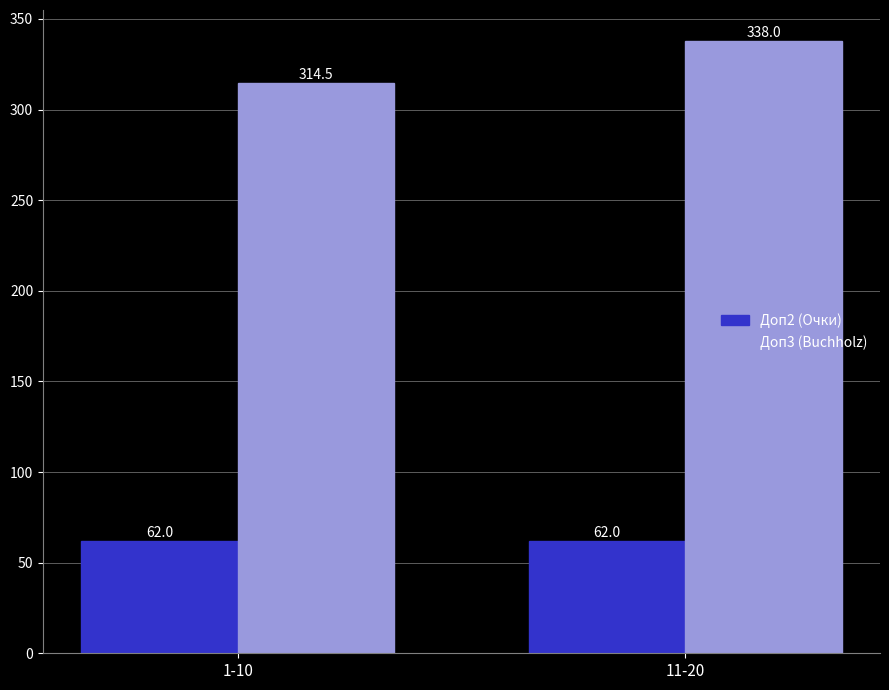

Is it true that Доп3 (Buchholz) equals 176.5 at 11-20?

False